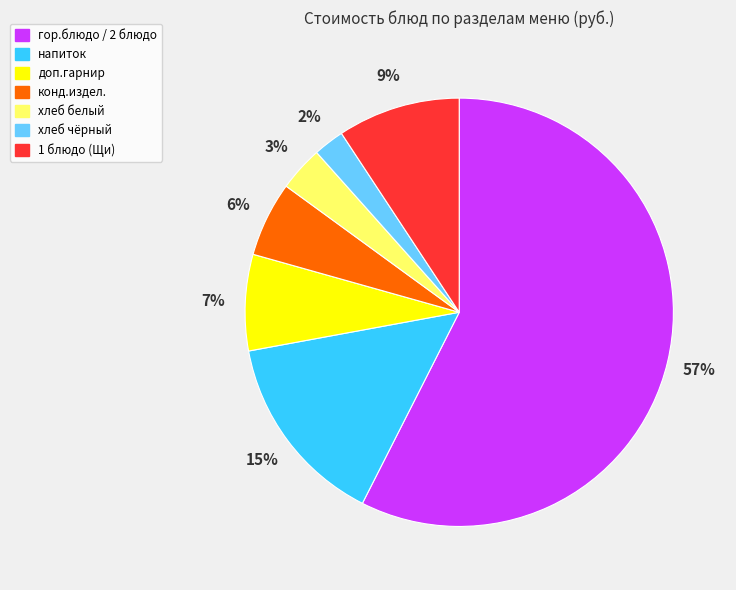

Is there any slice that represents more than half of the pie?

Yes